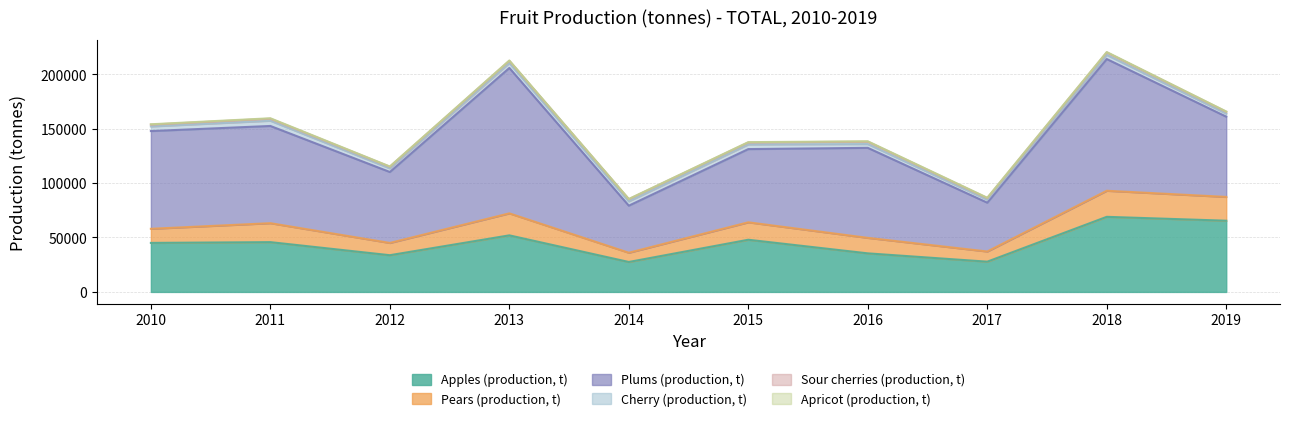

Between 2012 and 2013, which is larger?

2013